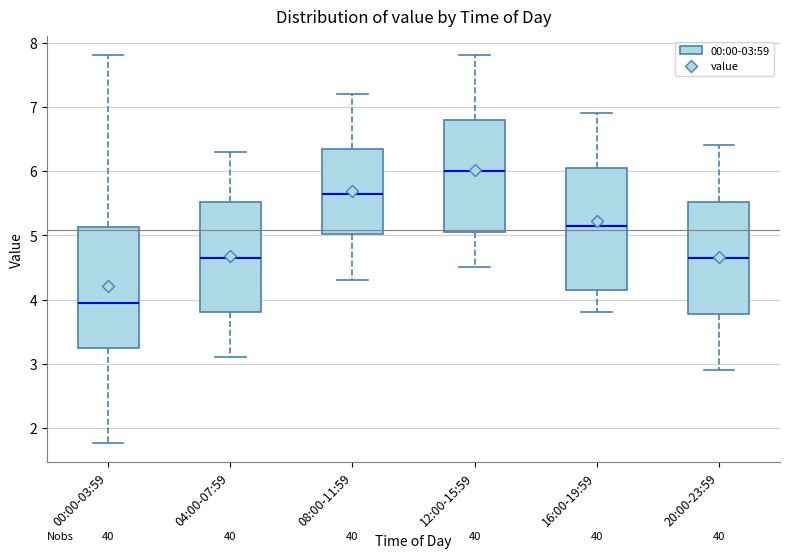

Reading left to right, transcribe this box plot: for each box, give where its median line is, the range the box spans, and where its two whiskers end, as read against the y-axis. The values are not printed on the chart, so give them approximately, as read against the axis.

00:00-03:59: median 4.0, box 3.2 to 5.1, whiskers 1.8 to 7.8
04:00-07:59: median 4.7, box 3.8 to 5.5, whiskers 3.1 to 6.3
08:00-11:59: median 5.7, box 5.0 to 6.4, whiskers 4.3 to 7.2
12:00-15:59: median 6.0, box 5.1 to 6.8, whiskers 4.5 to 7.8
16:00-19:59: median 5.2, box 4.2 to 6.1, whiskers 3.8 to 6.9
20:00-23:59: median 4.7, box 3.8 to 5.5, whiskers 2.9 to 6.4